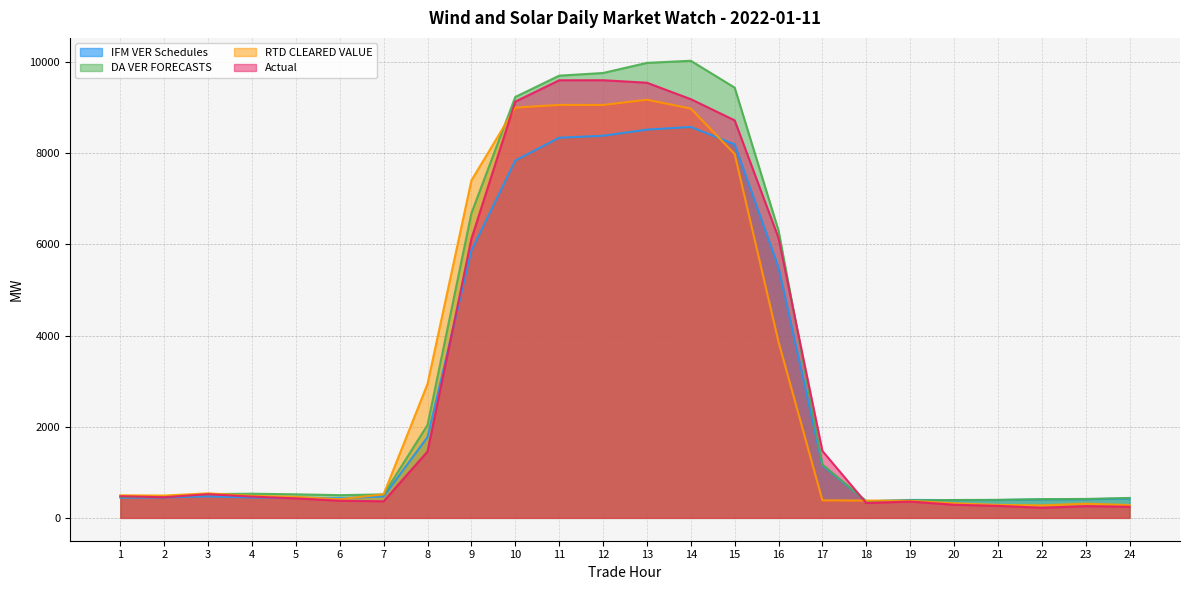

Is it true that DA VER FORECASTS equals 838.7 at 3?

False